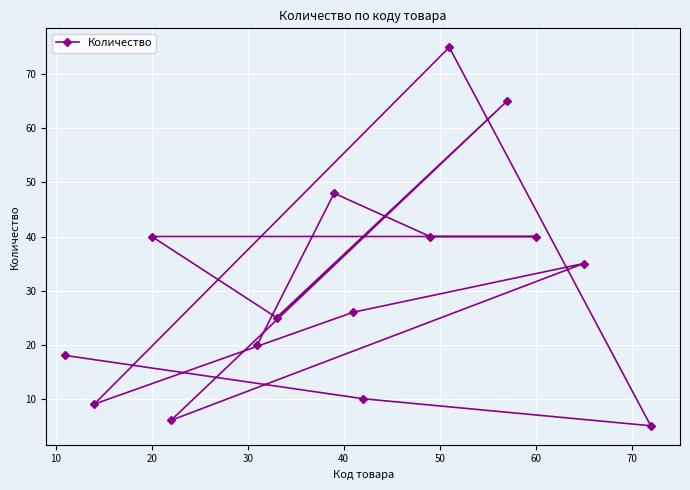

How many categories are shown in the chart?

15